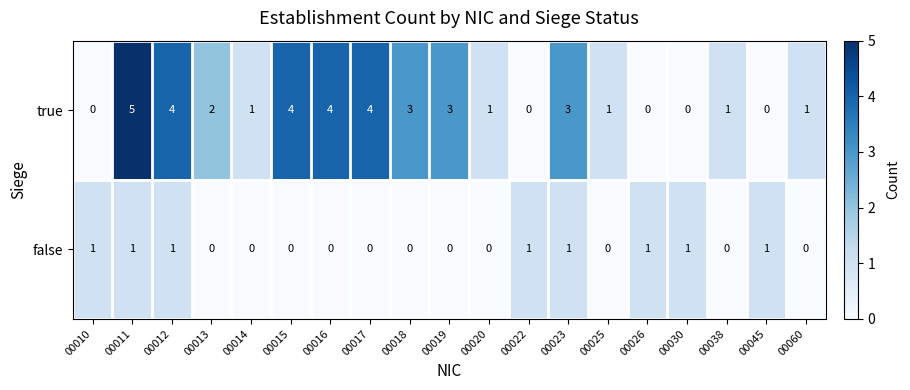

What is the difference between the highest and lowest values at 00038?

1